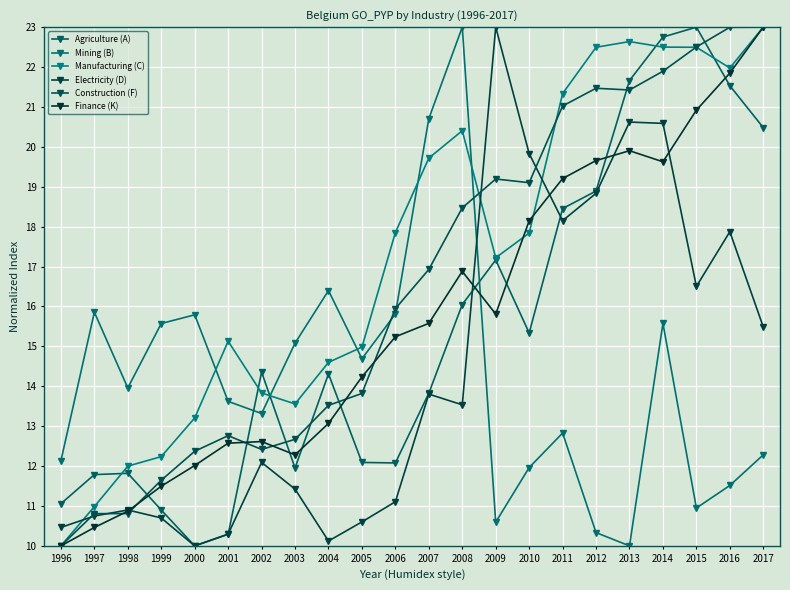

How many data points in Agriculture (A) are above 14?

12